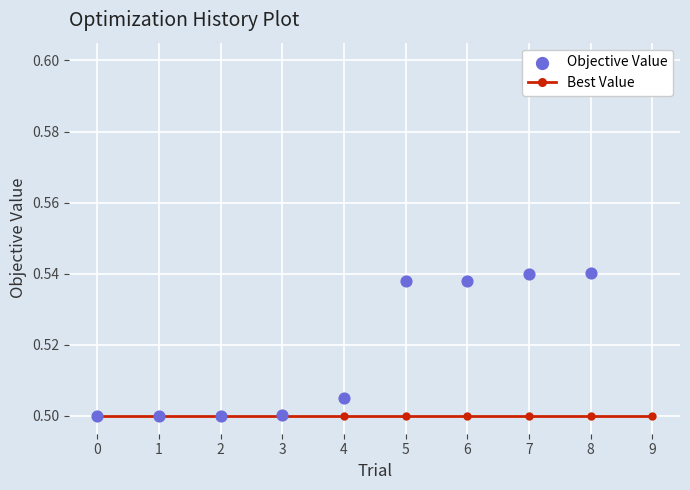

Which series has the largest Y range (max minus min)?

Objective Value